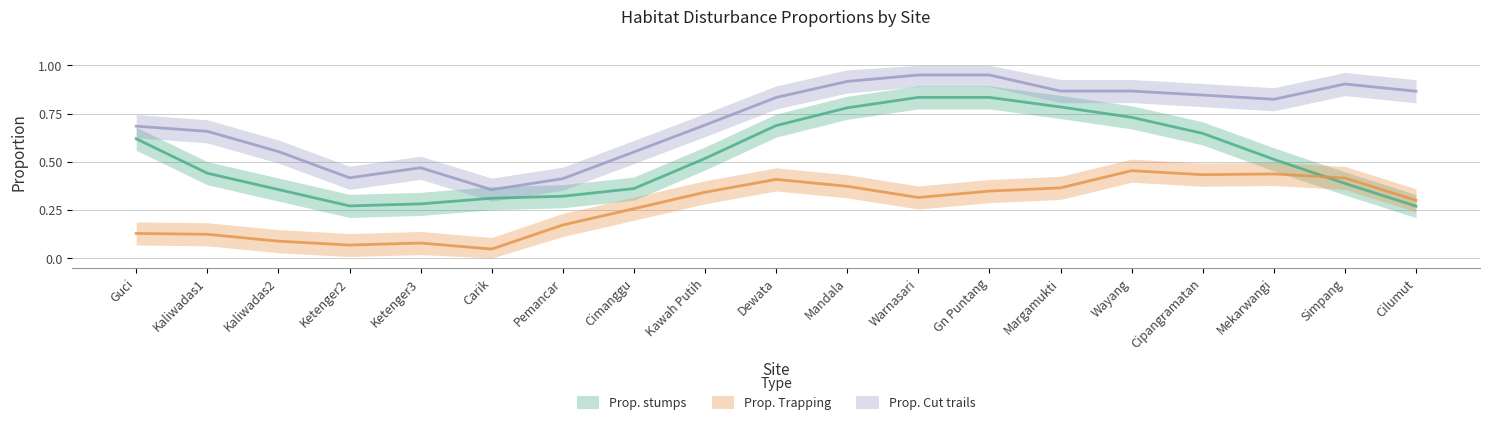

Which series has the widest spread of values?

Prop. stumps